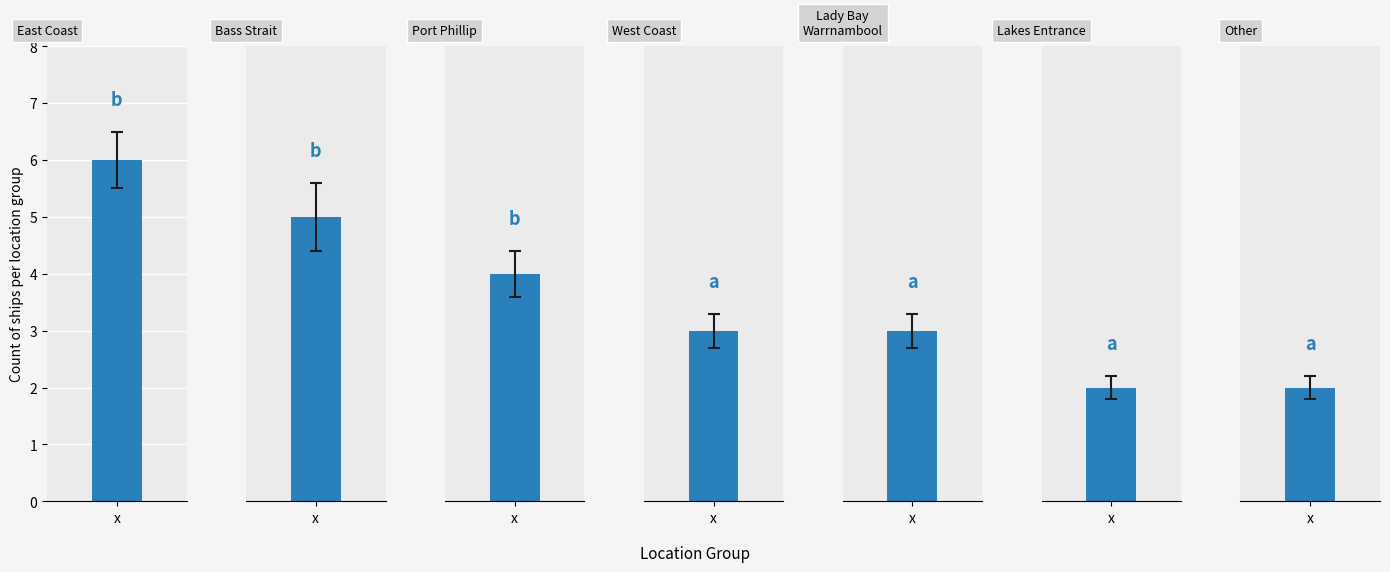

How many categories are shown in the chart?

7